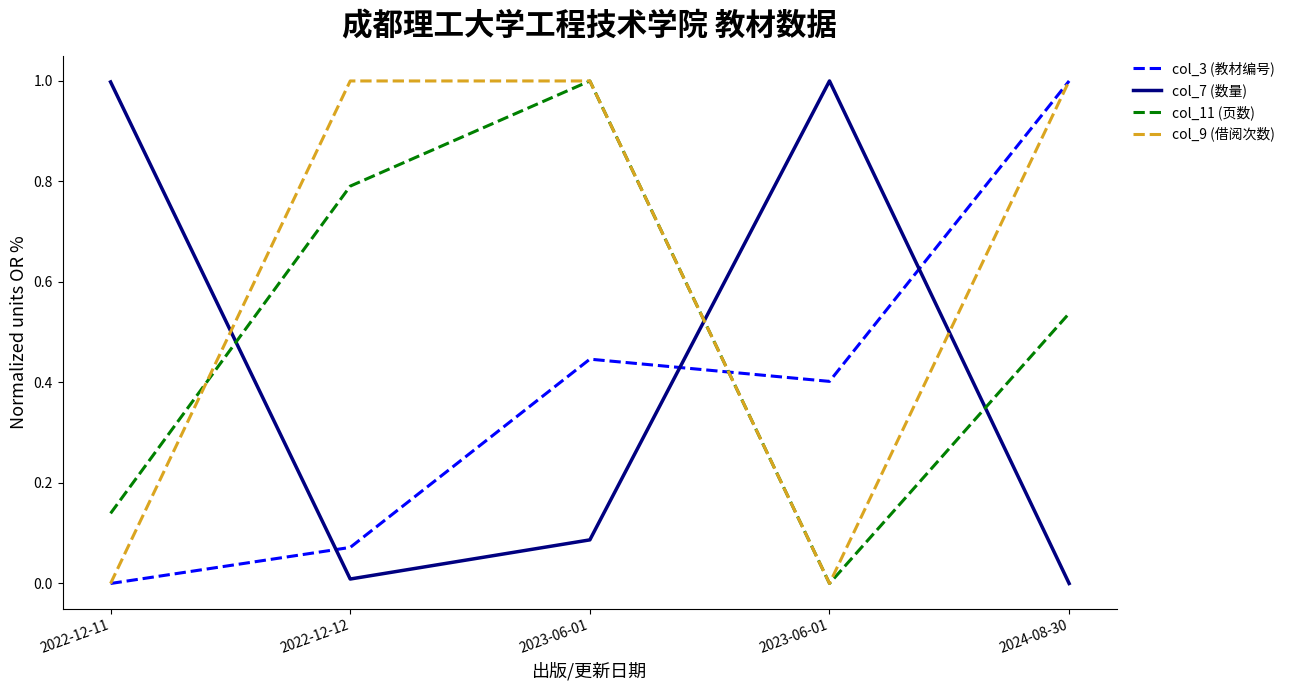

Where is the first local maximum for col_7 (数量)?

2023-06-01